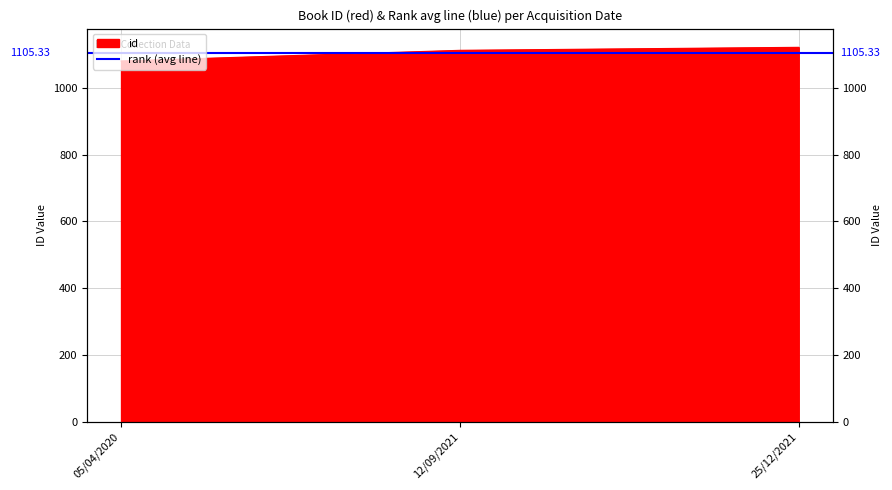

List the labels in order of value, smallest first.

05/04/2020, 12/09/2021, 25/12/2021